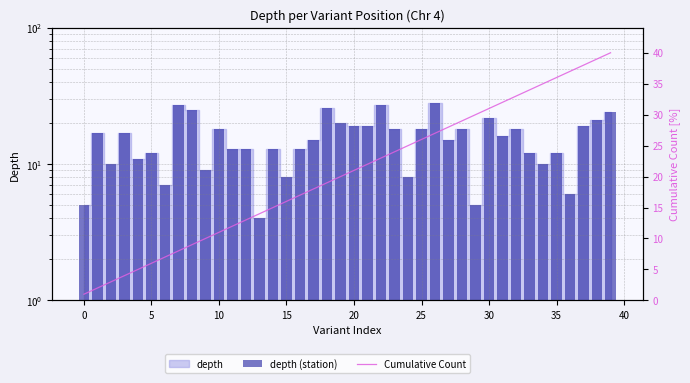

Which series has the widest spread of values?

Cumulative Count